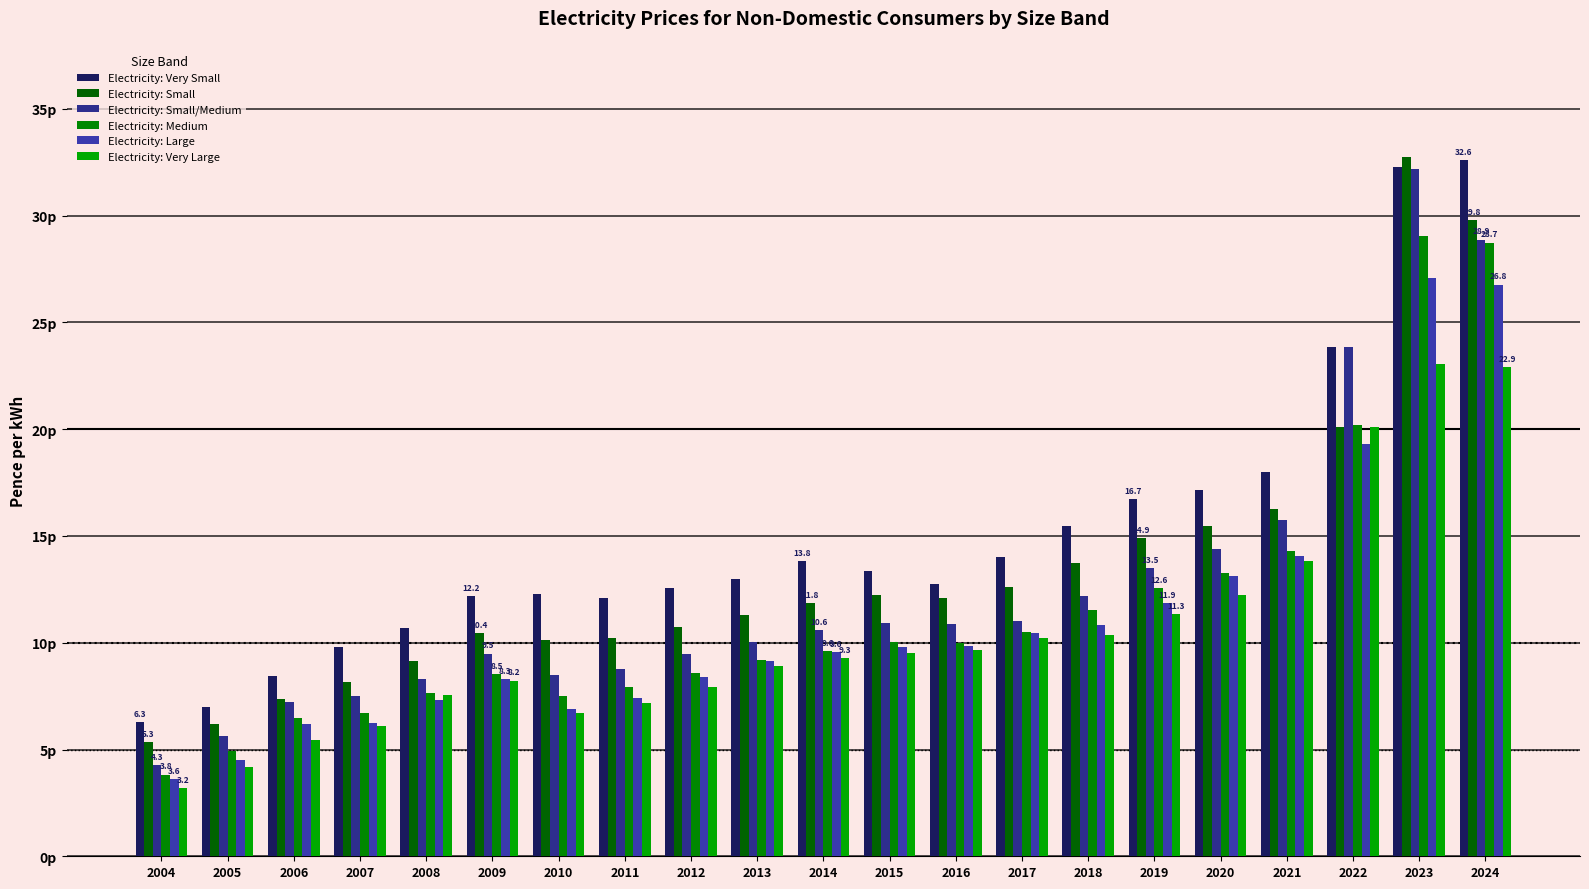

Between 2011 and 2012, which series saw the biggest shift?

Electricity: Large